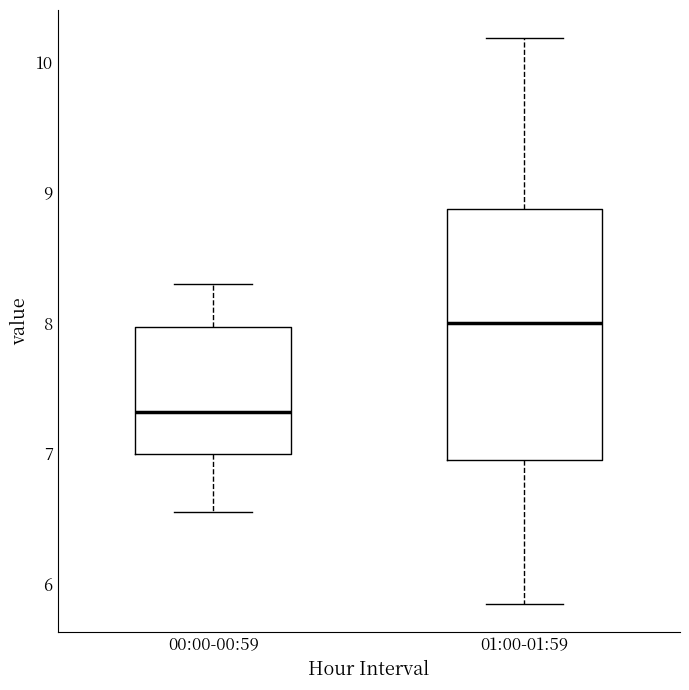

Comparing the boxes themselves (not the whiskers), which one is the tallest?

01:00-01:59